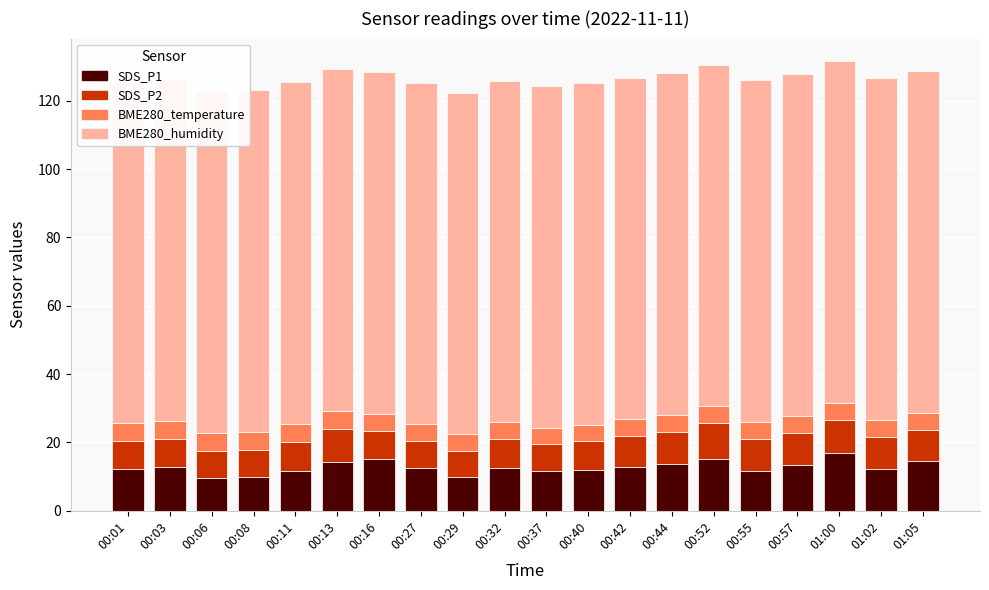

Rank the categories by BME280_humidity value from highest to lowest.

00:01, 00:03, 00:06, 00:08, 00:11, 00:13, 00:16, 00:27, 00:29, 00:32, 00:37, 00:40, 00:42, 00:44, 00:52, 00:55, 00:57, 01:00, 01:02, 01:05